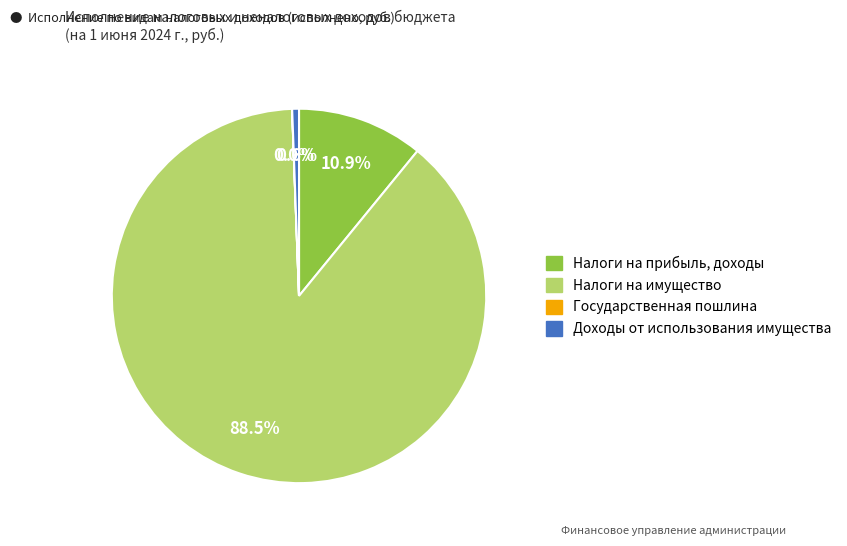

To the nearest percent, what is the average slice percentage?

25%